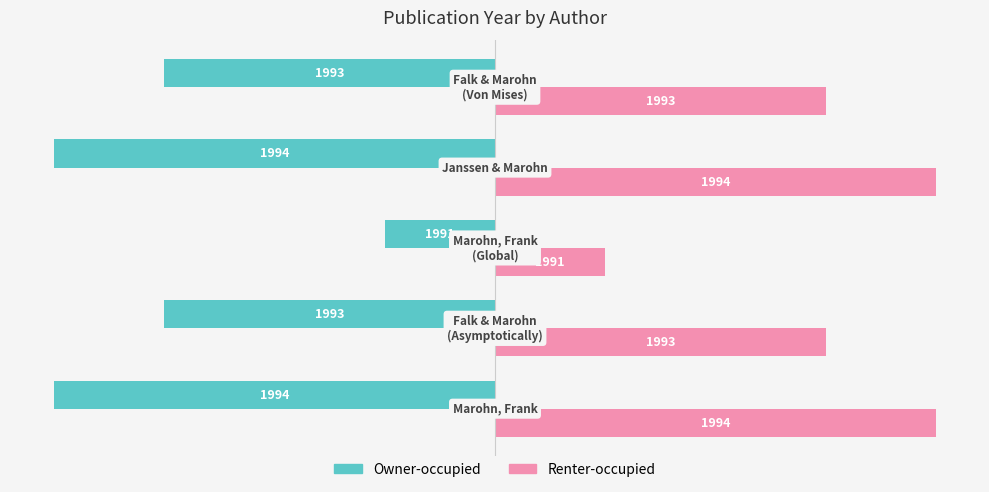

What are all the series names shown in the legend?

Owner-occupied, Renter-occupied